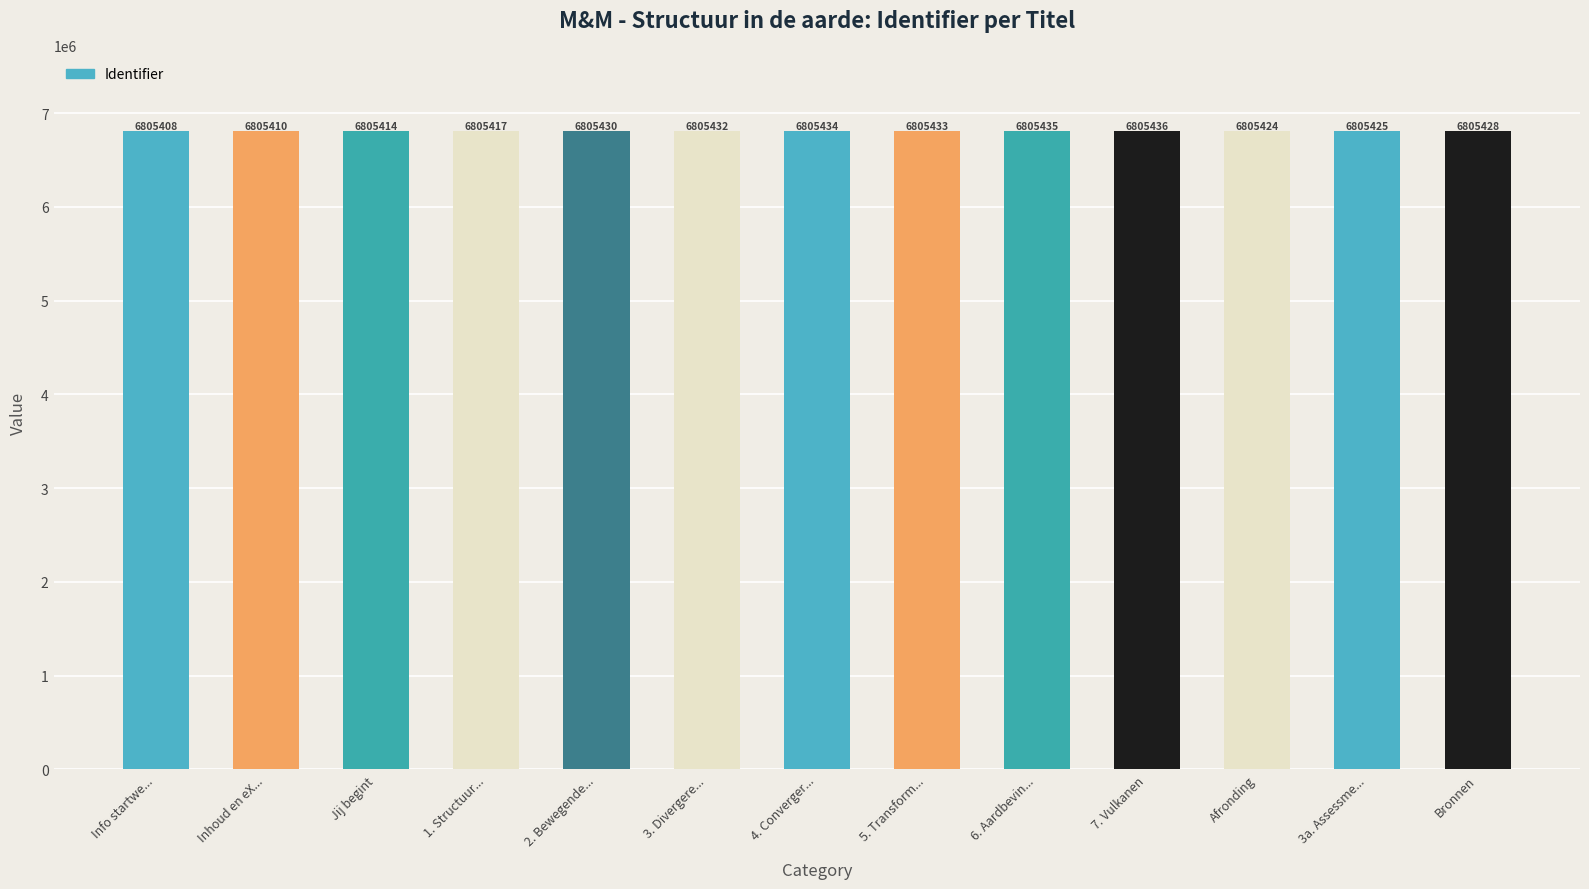

At which category does the chart reach its peak across all series?

7. Vulkanen